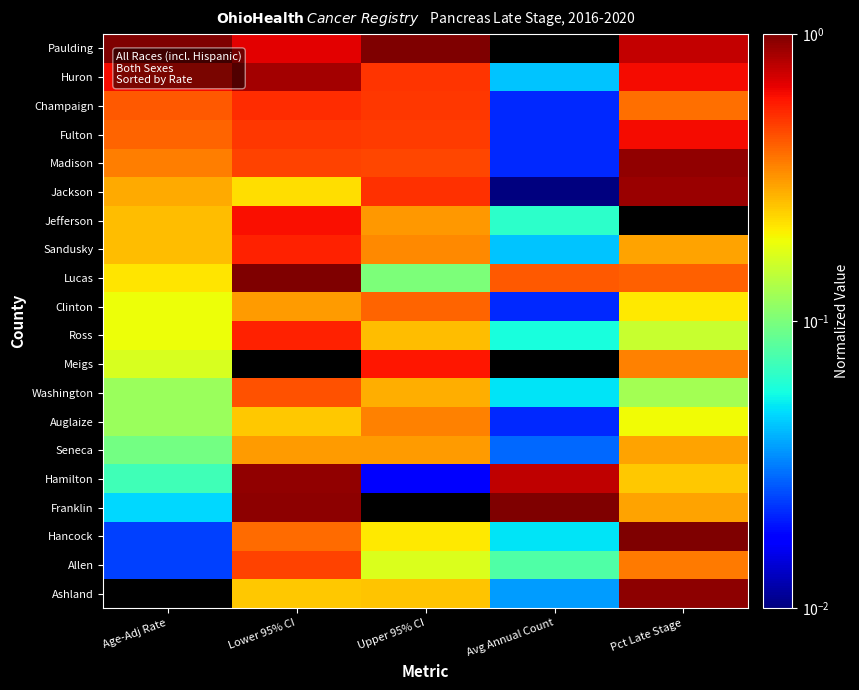

Which series has the widest spread of values?

Paulding